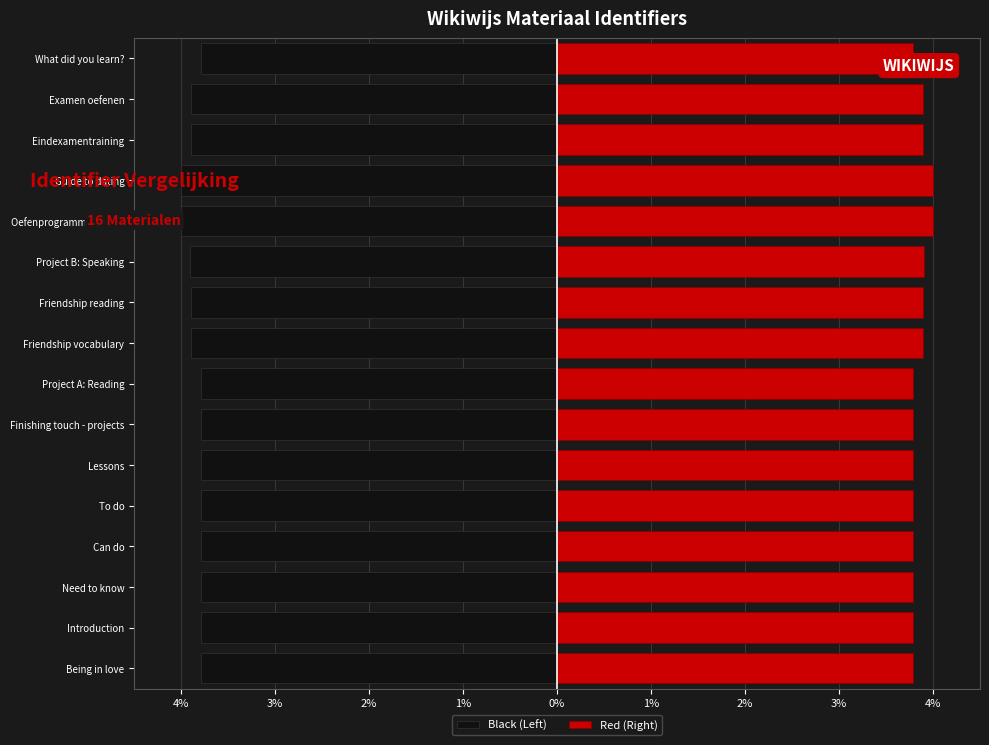

Does the chart contain any negative values?

Yes